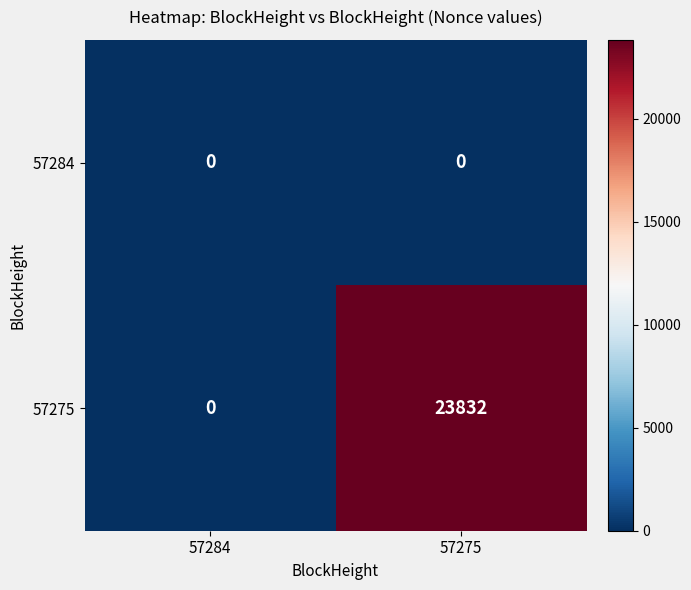

Reading left to right, extract all data points from this chart.

57284: 57284=0	57275=0
57275: 57284=0	57275=23832